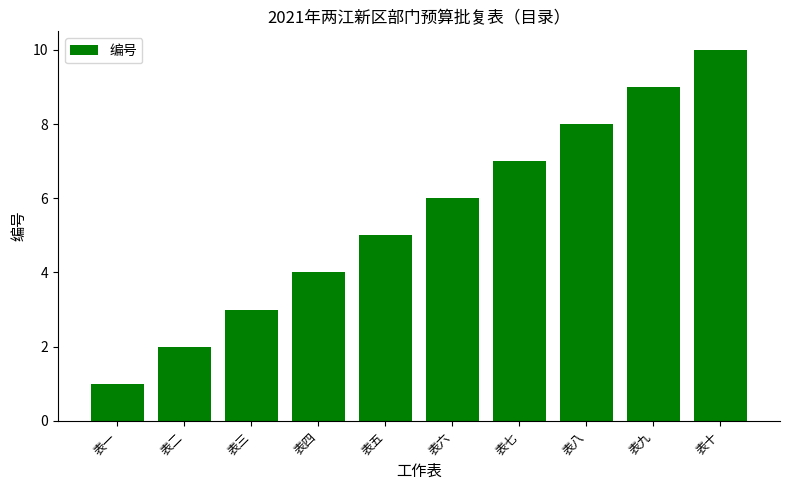

Is it true that the value at 表八 is 8?

True